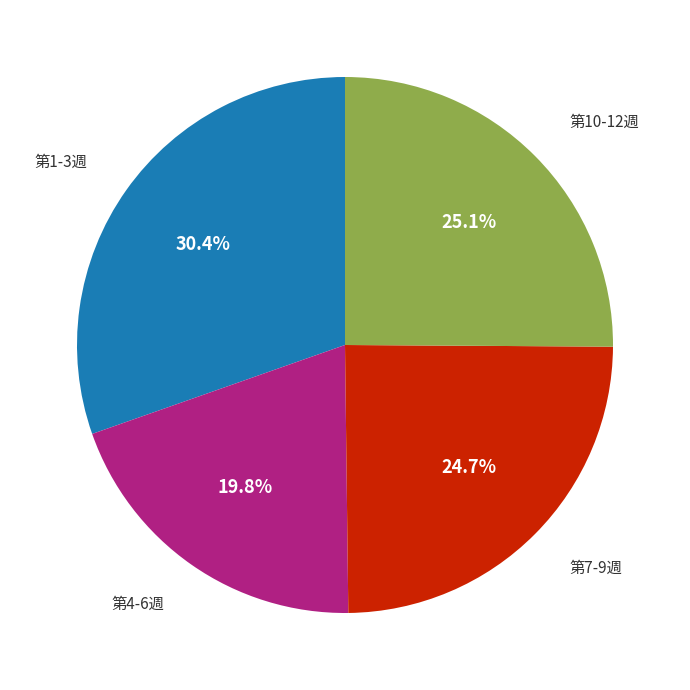

Is there a majority slice in this chart?

No